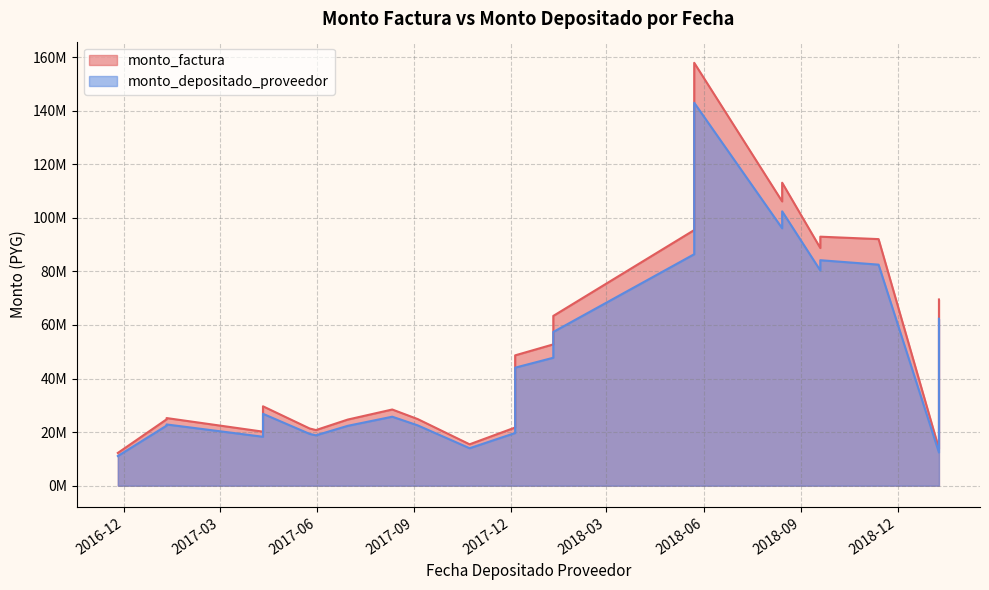

How many lines are shown in the chart?

2